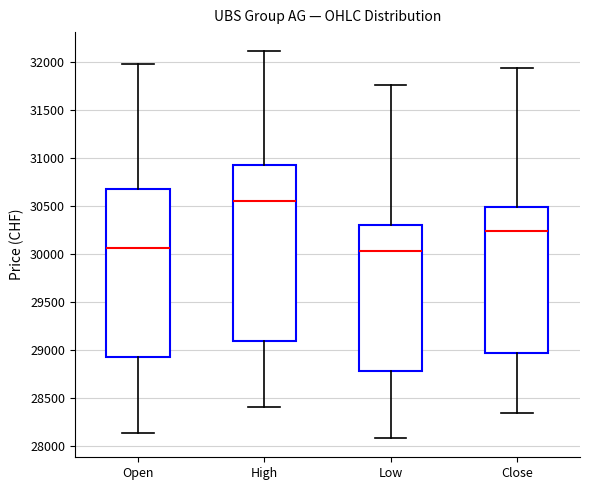

Reading left to right, transcribe this box plot: for each box, give where its median line is, the range the box spans, and where its two whiskers end, as read against the y-axis. The values are not printed on the chart, so give them approximately, as read against the axis.

Open: median 30050, box 28950 to 30700, whiskers 28150 to 32000
High: median 30550, box 29100 to 30900, whiskers 28400 to 32100
Low: median 30050, box 28800 to 30300, whiskers 28100 to 31750
Close: median 30250, box 28950 to 30500, whiskers 28350 to 31950